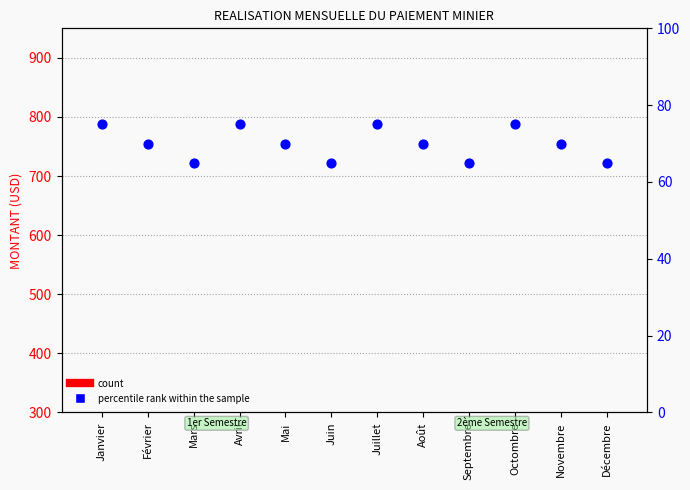

What is the total value across all series at Septembre?

66